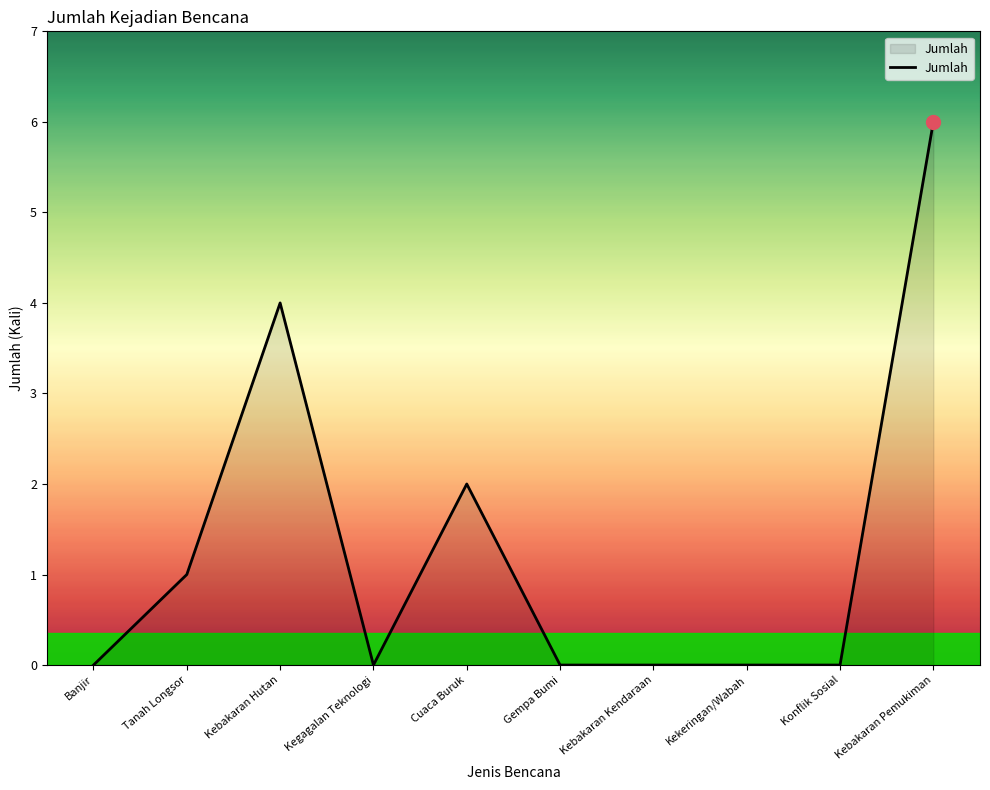

Is it true that the value at Gempa Bumi is 0?

True